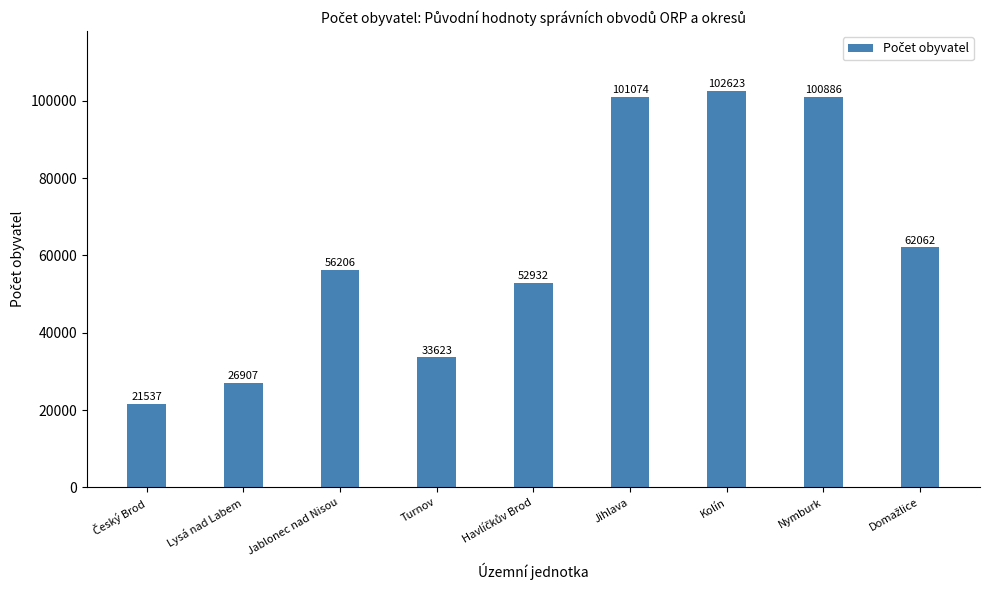

Read the value at Nymburk, to the nearest 50.

100900